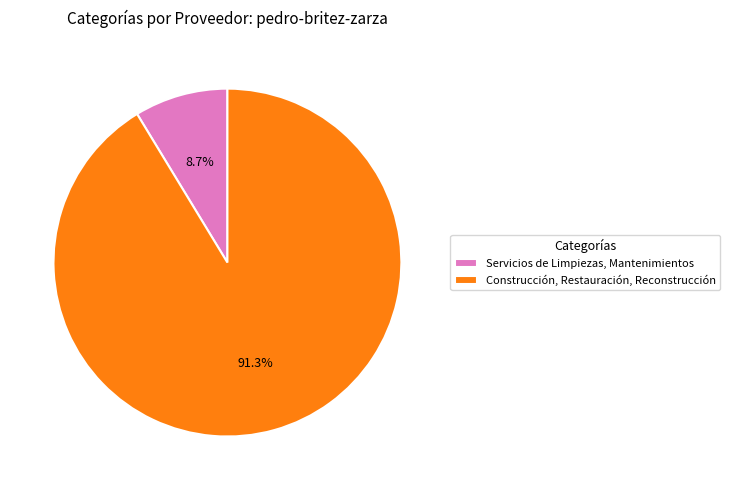

Is Servicios de Limpiezas, Mantenimientos the majority of the pie?

No